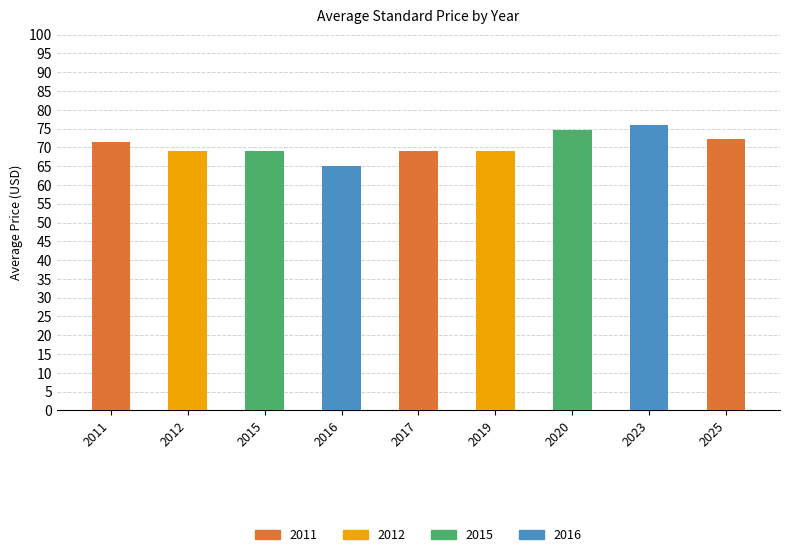

What is the difference between the values at 2011 and 2017?

2.3